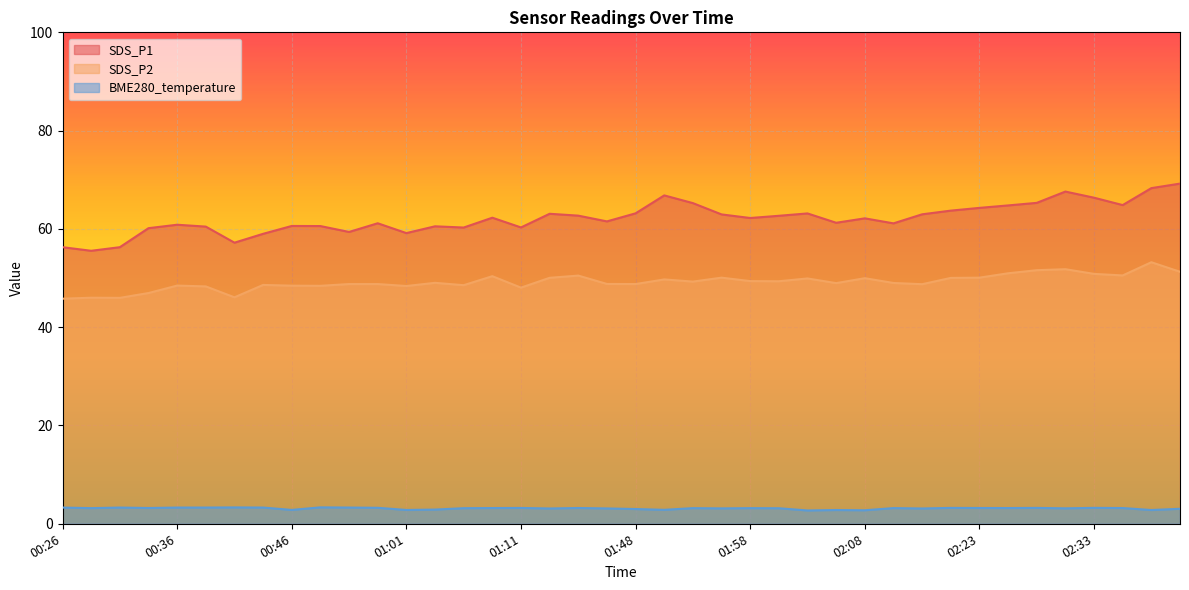

List the labels in order of BME280_temperature value, smallest first.

02:03, 02:08, 02:05, 02:37, 01:01, 00:46, 01:51, 01:03, 01:48, 02:40, 01:40, 02:12, 01:46, 01:55, 02:30, 02:00, 01:06, 00:28, 01:53, 01:58, 02:10, 01:08, 02:25, 02:35, 00:33, 01:43, 02:23, 01:11, 02:15, 02:28, 02:33, 00:58, 00:26, 00:31, 00:36, 00:38, 00:43, 00:56, 00:41, 00:53